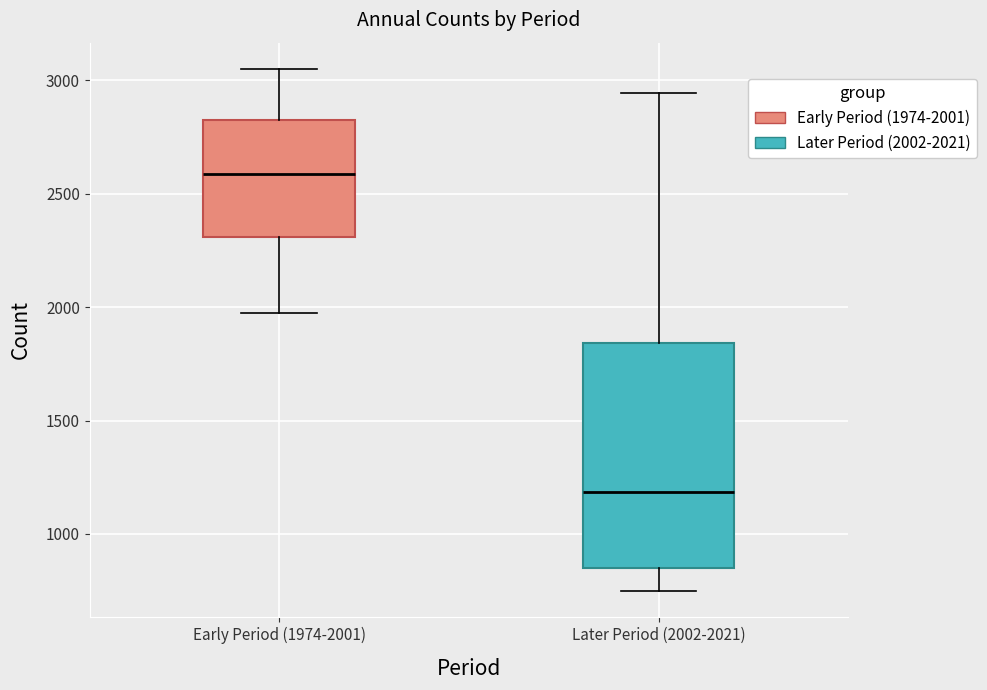

Comparing the boxes themselves (not the whiskers), which one is the tallest?

Later Period (2002-2021)